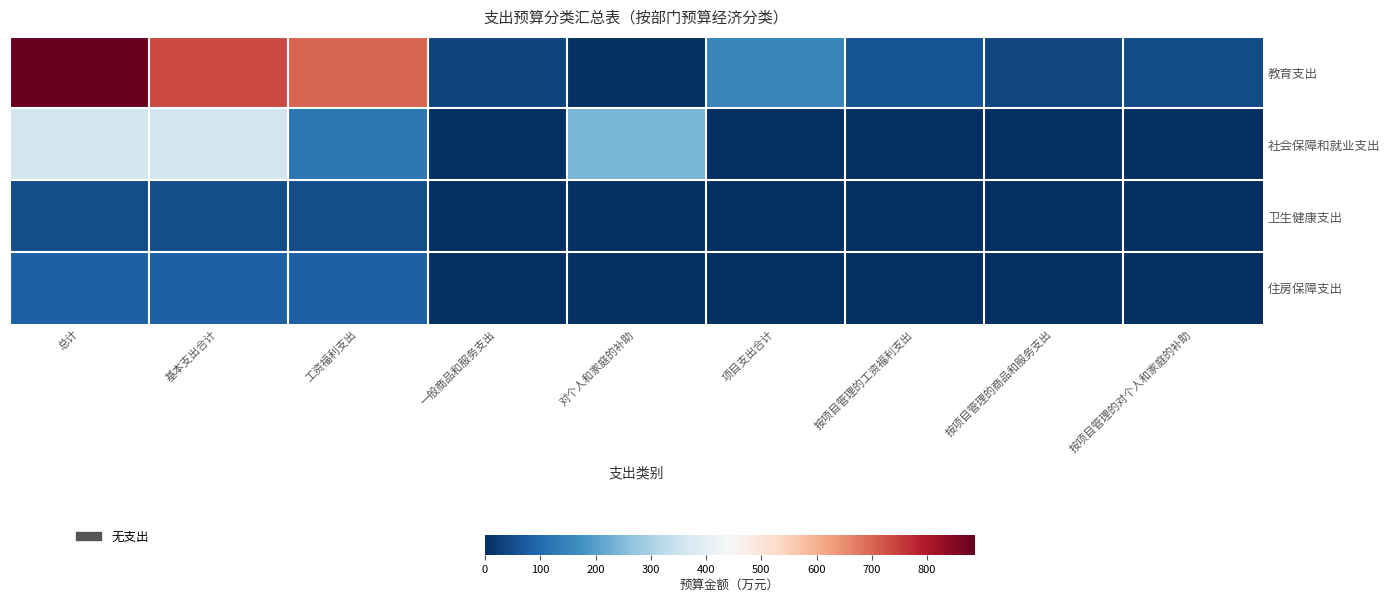

Which series has the largest total across all categories?

教育支出